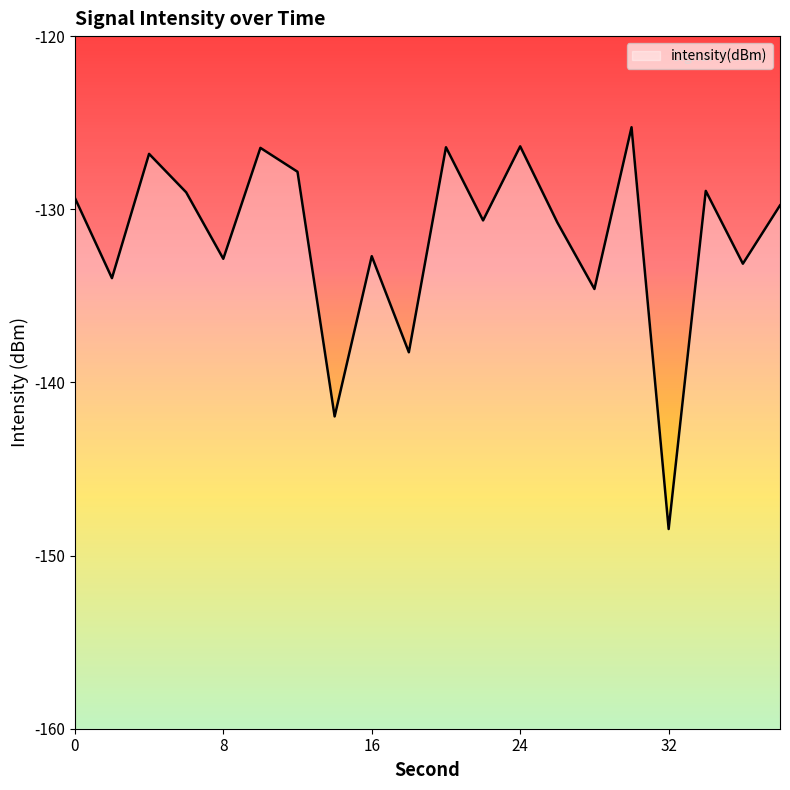

Where is the first local minimum?

2